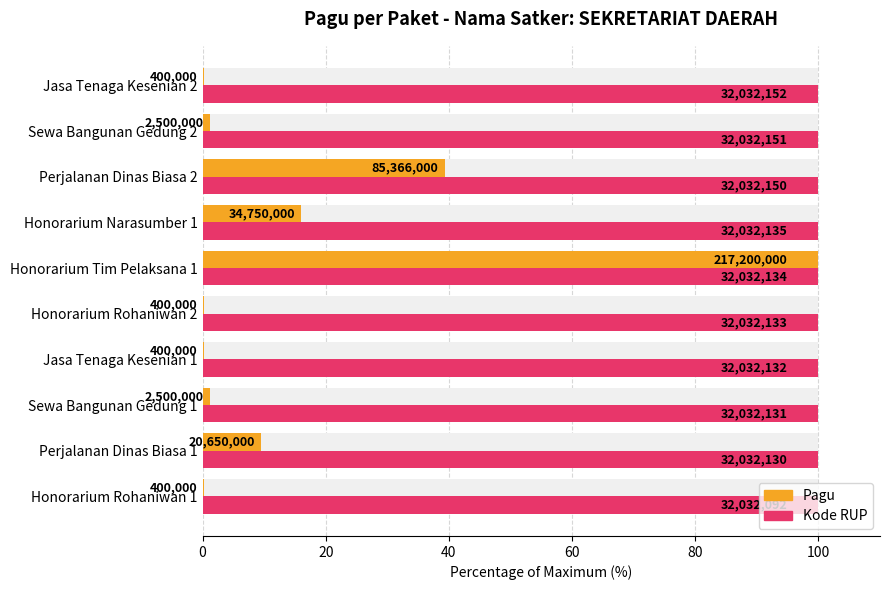

Is it true that Pagu equals 39.3 at Perjalanan Dinas Biasa 2?

True